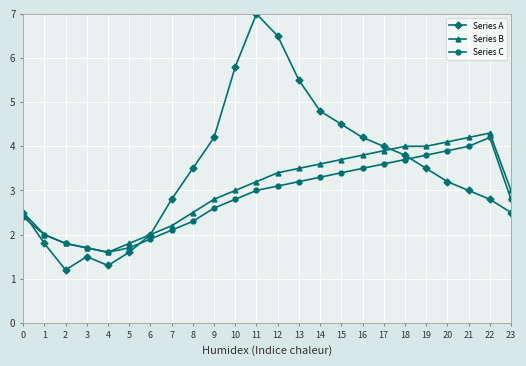

Is it true that Series B equals 1.8 at 5?

True